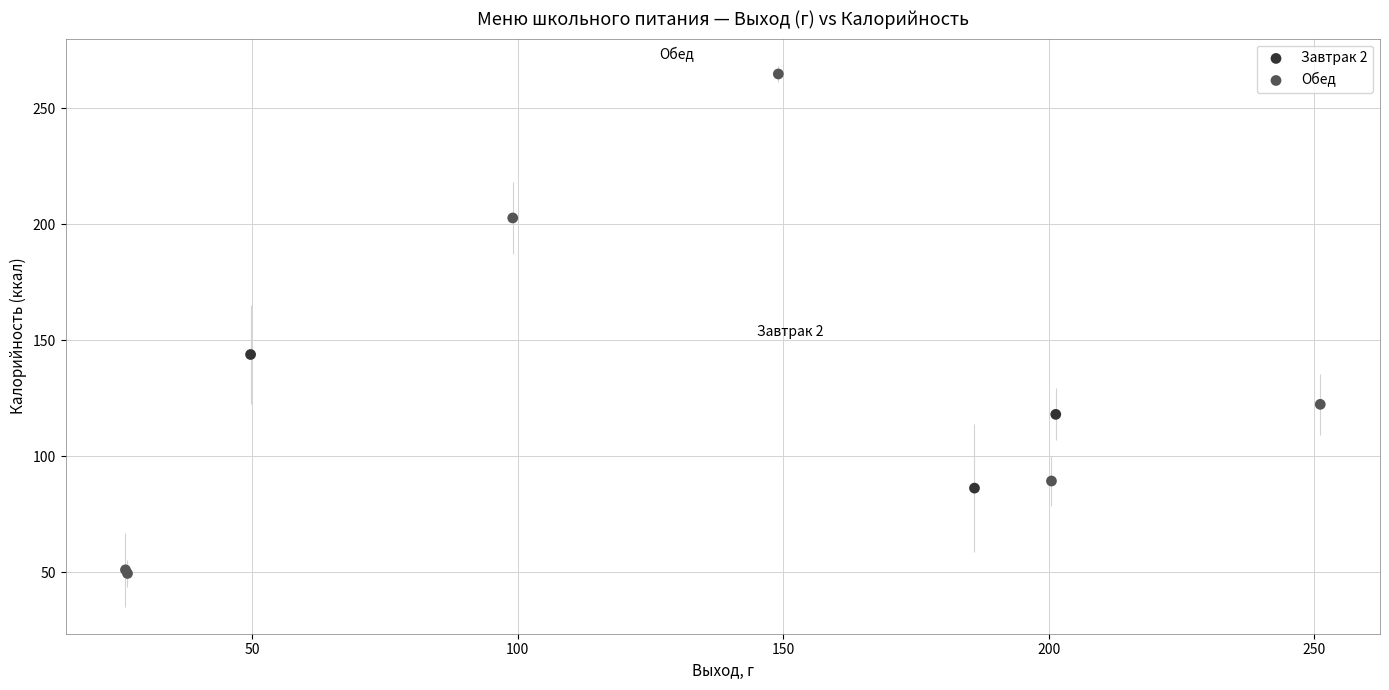

Which series reaches the minimum Y coordinate?

Обед